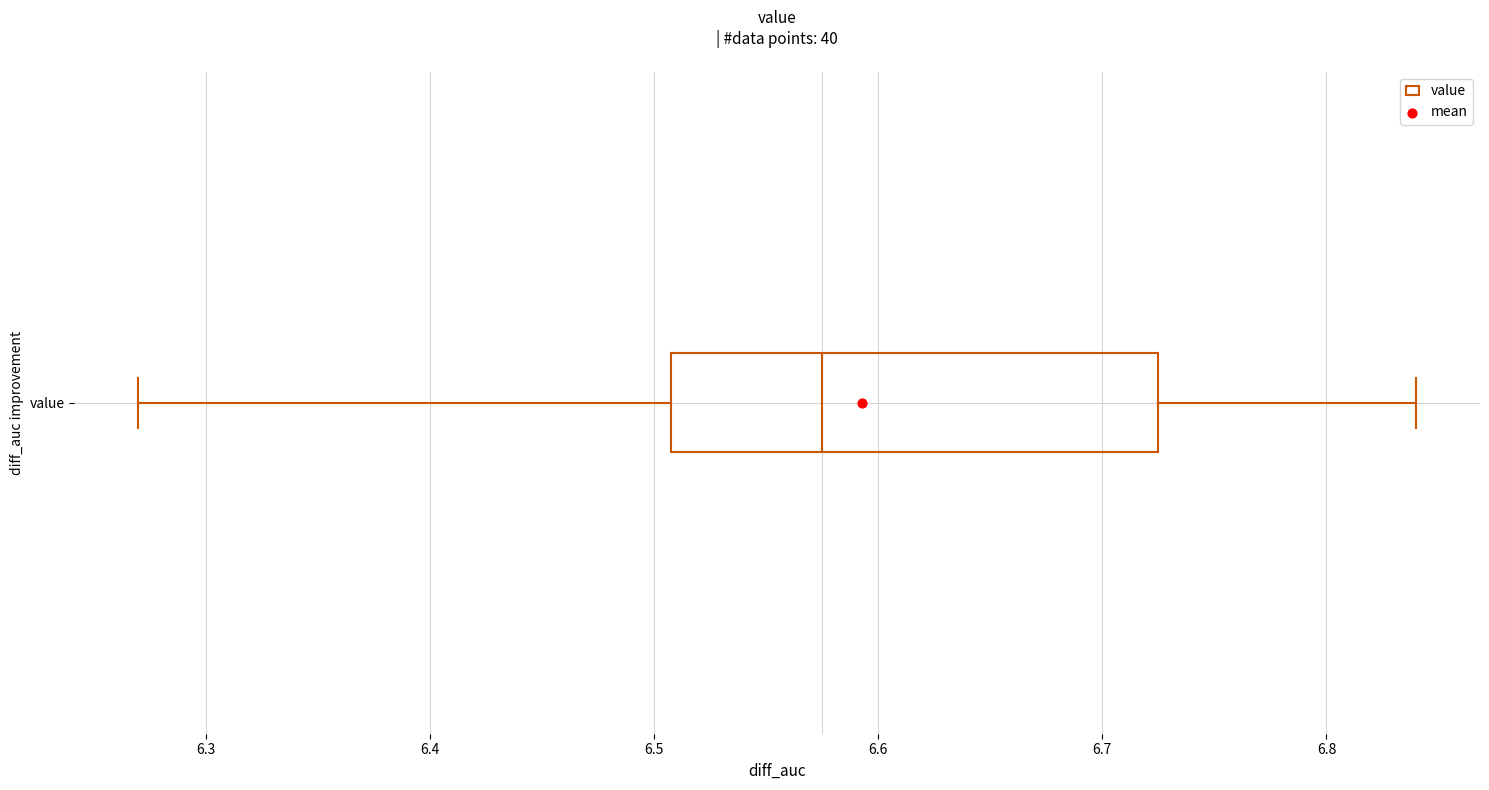

Transcribe this box plot: give where the median line is, the range the box spans, and where the two whiskers end, as read against the x-axis. The values are not printed on the chart, so give them approximately, as read against the axis.

median 6.58, box 6.51 to 6.73, whiskers 6.27 to 6.84